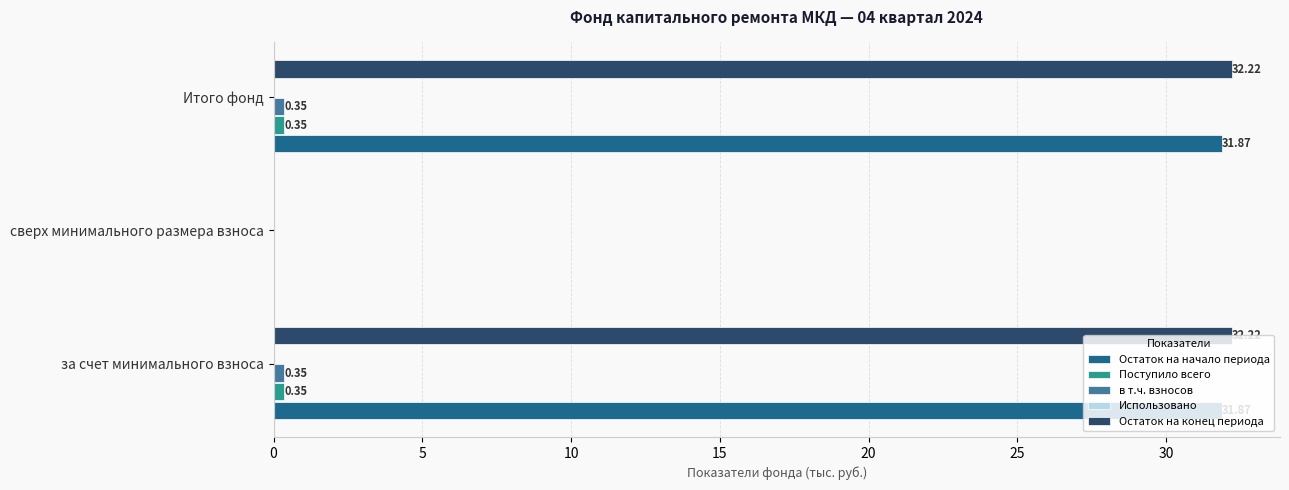

Which series has the largest total across all categories?

Остаток на конец периода